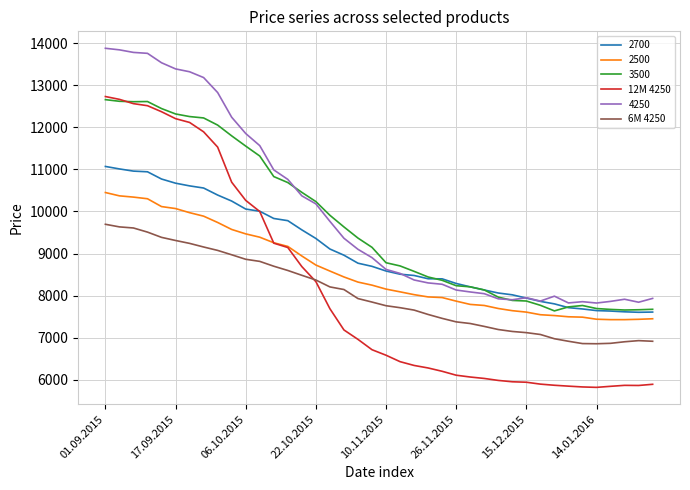

What is the average value of the 12M 4250 series?

8153